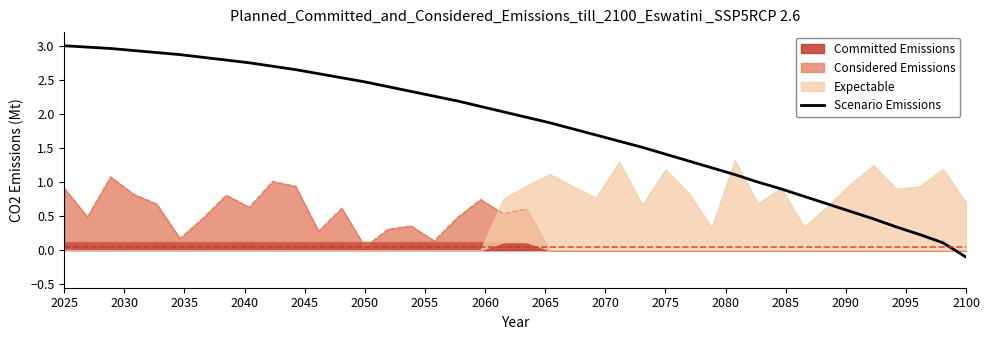

The Scenario Emissions series shows 4.0 at 2050. True or false?

False